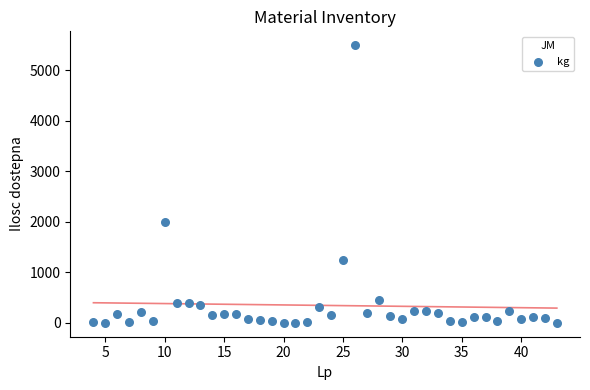

What Y value in the scatter plot is closest to 2745?

1987.0